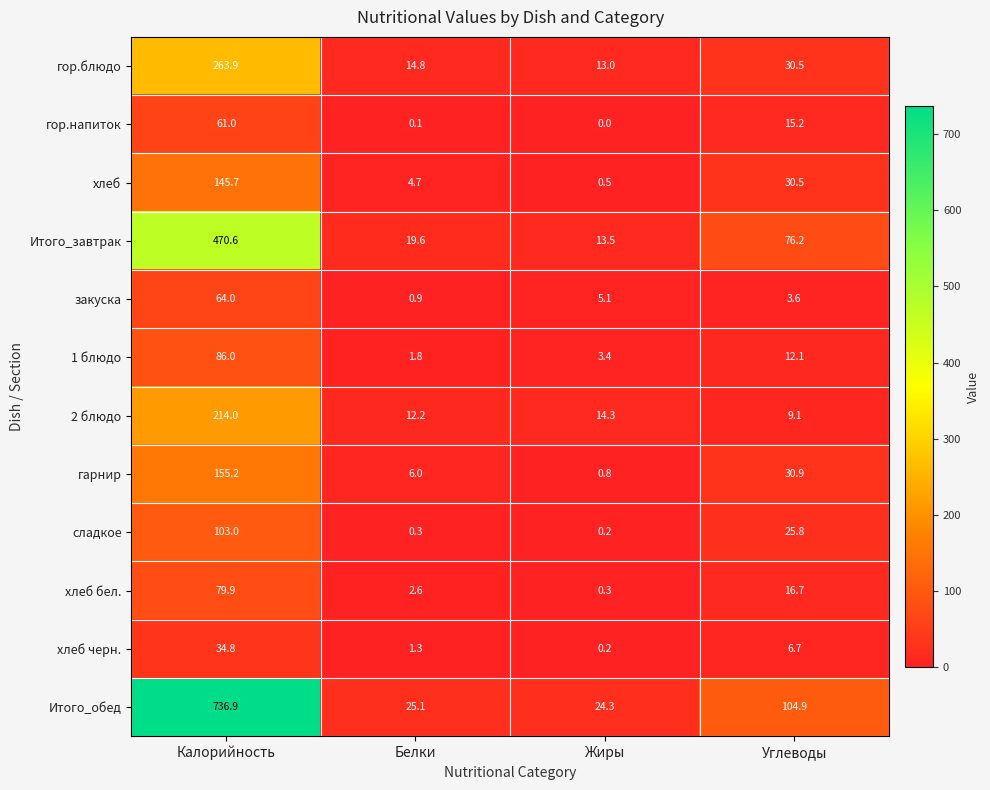

Rank the series by their maximum value, from lowest to highest.

хлеб черн., гор.напиток, закуска, хлеб бел., 1 блюдо, сладкое, хлеб, гарнир, 2 блюдо, гор.блюдо, Итого_завтрак, Итого_обед